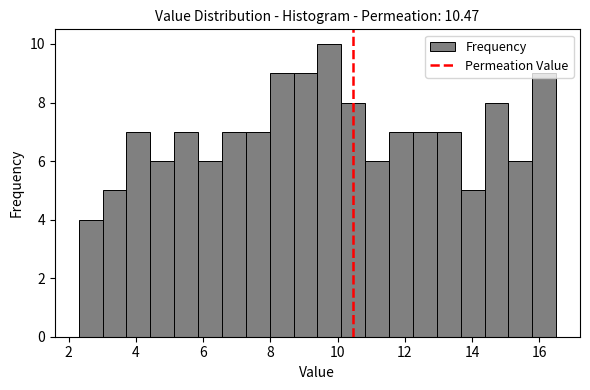

Around what value on the x-axis is the tallest bar? Give the approximate position of its centre, as read against the axis.

9.8